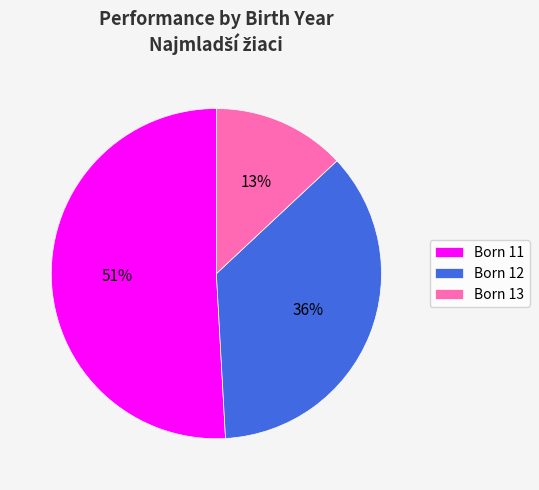

Is there any slice that represents more than half of the pie?

Yes